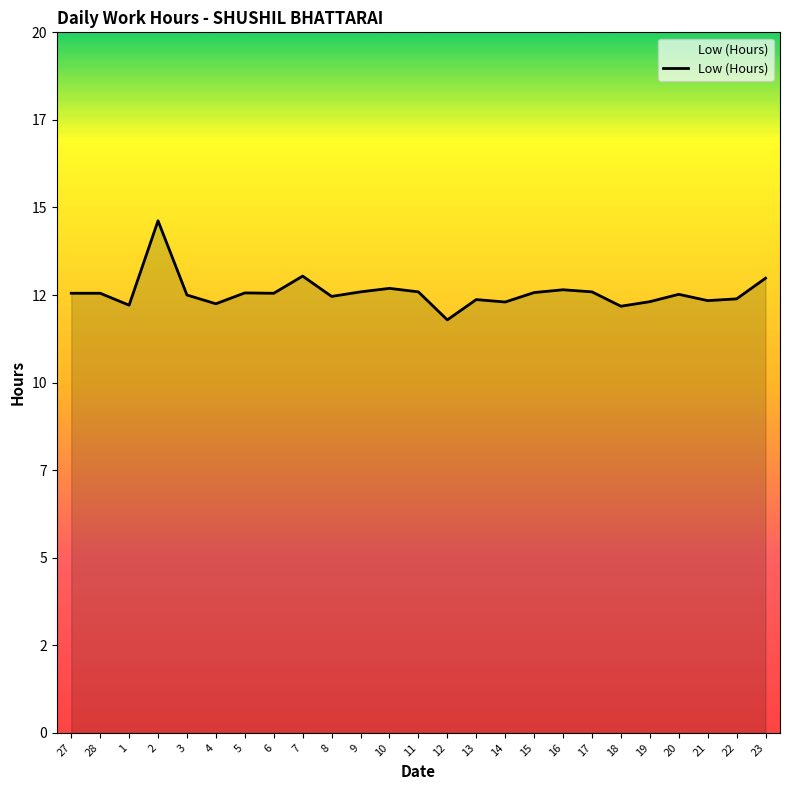

Reading right to left, list all the values displayed in this chart.

13.0	12.4	12.3	12.5	12.3	12.2	12.6	12.7	12.6	12.3	12.4	11.8	12.6	12.7	12.6	12.5	13.0	12.6	12.6	12.2	12.5	14.6	12.2	12.6	12.6